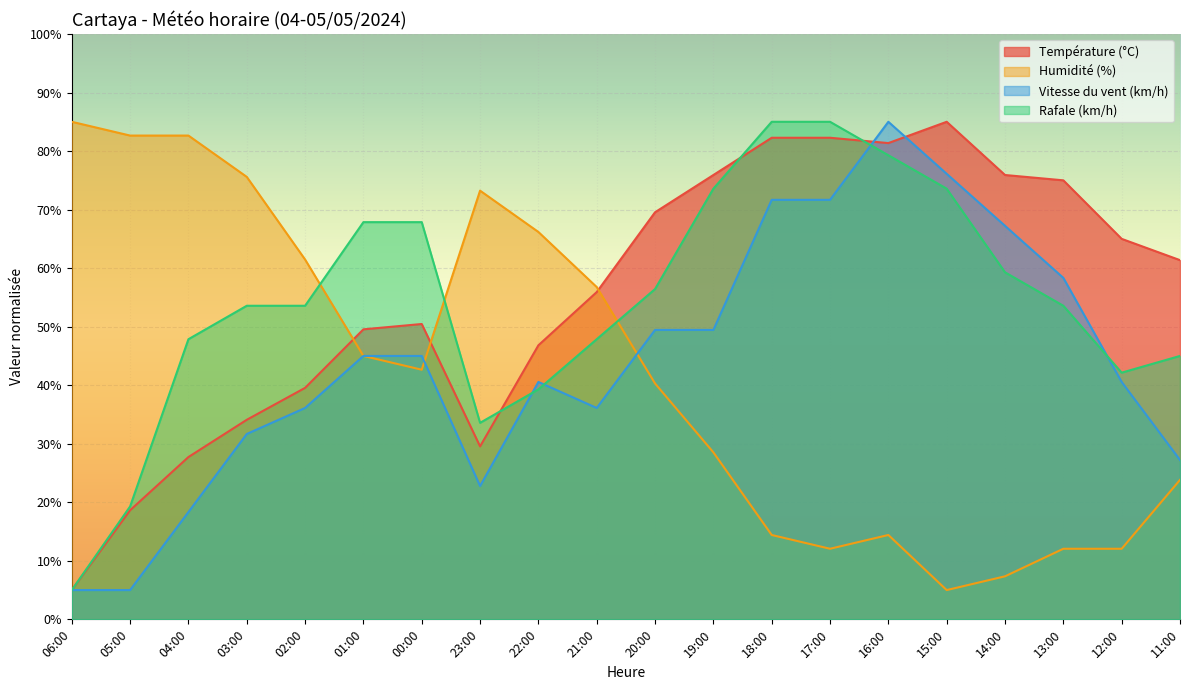

In Rafale (km/h), how many points are lower than both neighbors (excluding endpoints)?

2